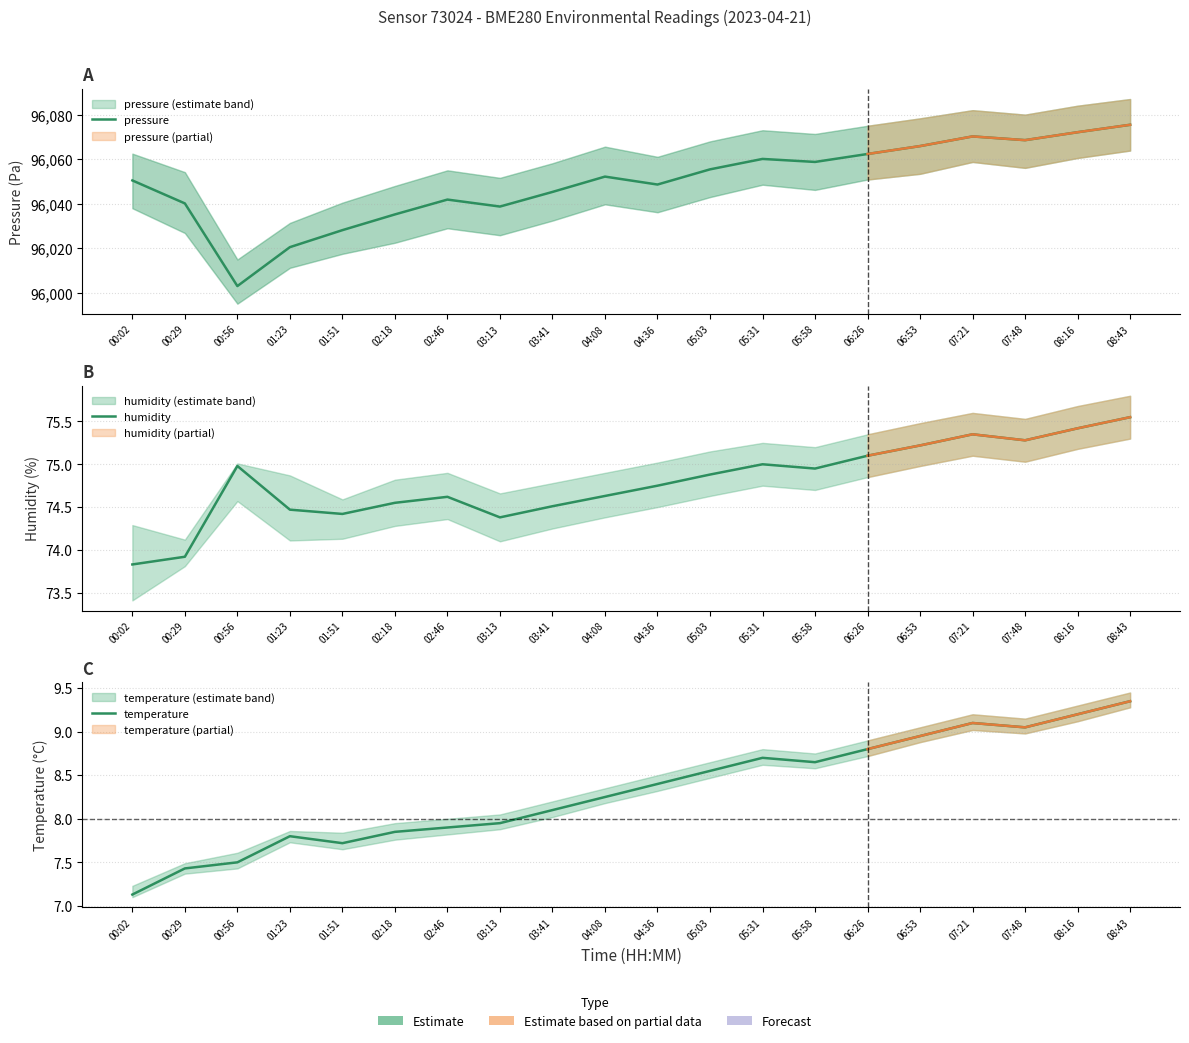

Rank the categories by humidity value from lowest to highest.

00:02, 00:29, 03:13, 01:51, 01:23, 03:41, 02:18, 02:46, 04:08, 04:36, 05:03, 05:58, 00:56, 05:31, 06:26, 06:53, 07:48, 07:21, 08:16, 08:43